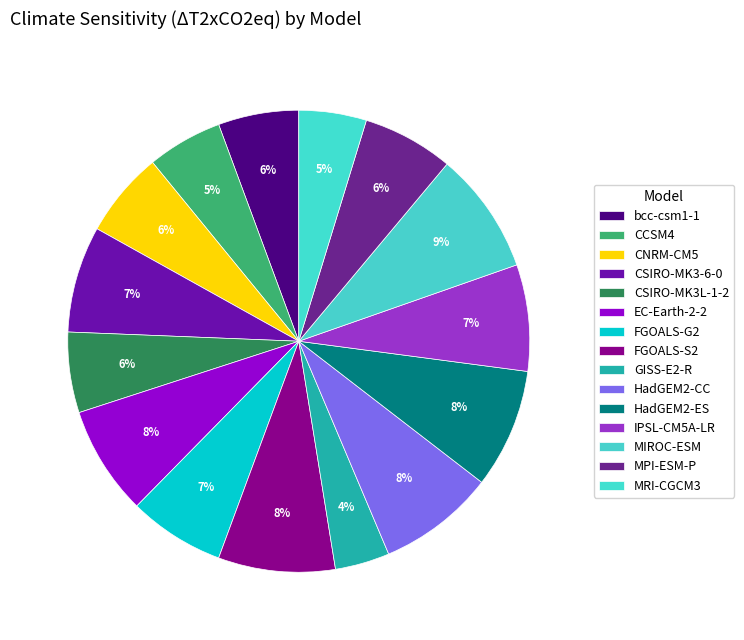

Combined, what portion of the pie is MPI-ESM-P and FGOALS-S2?

14.5%